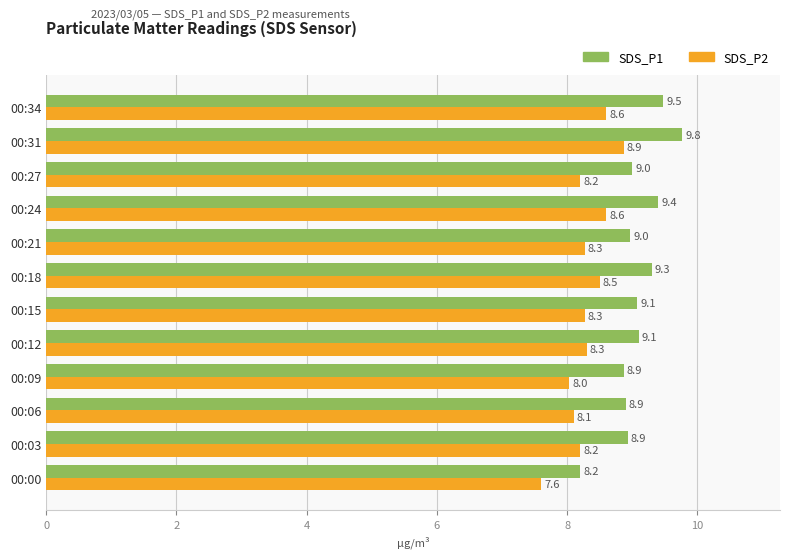

The SDS_P2 series shows 7.6 at 00:00. True or false?

True